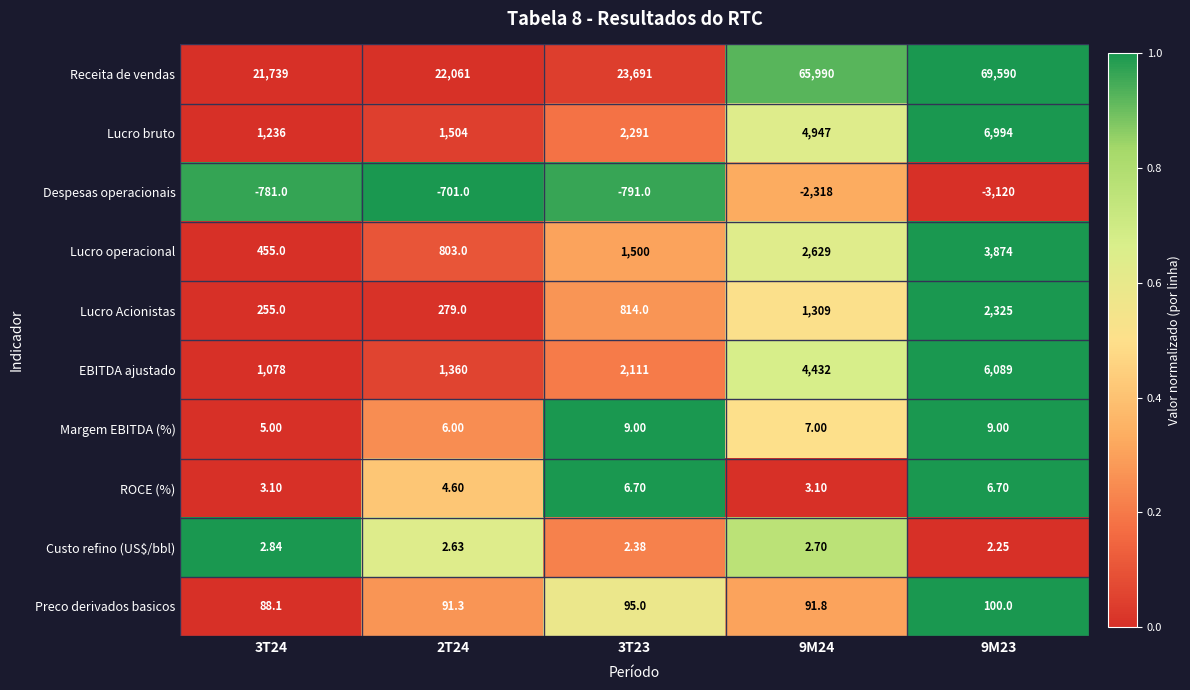

Which series has the widest spread of values?

Receita de vendas